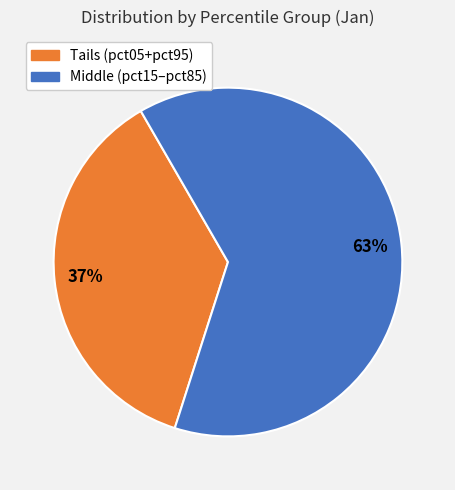

Is there a majority slice in this chart?

Yes